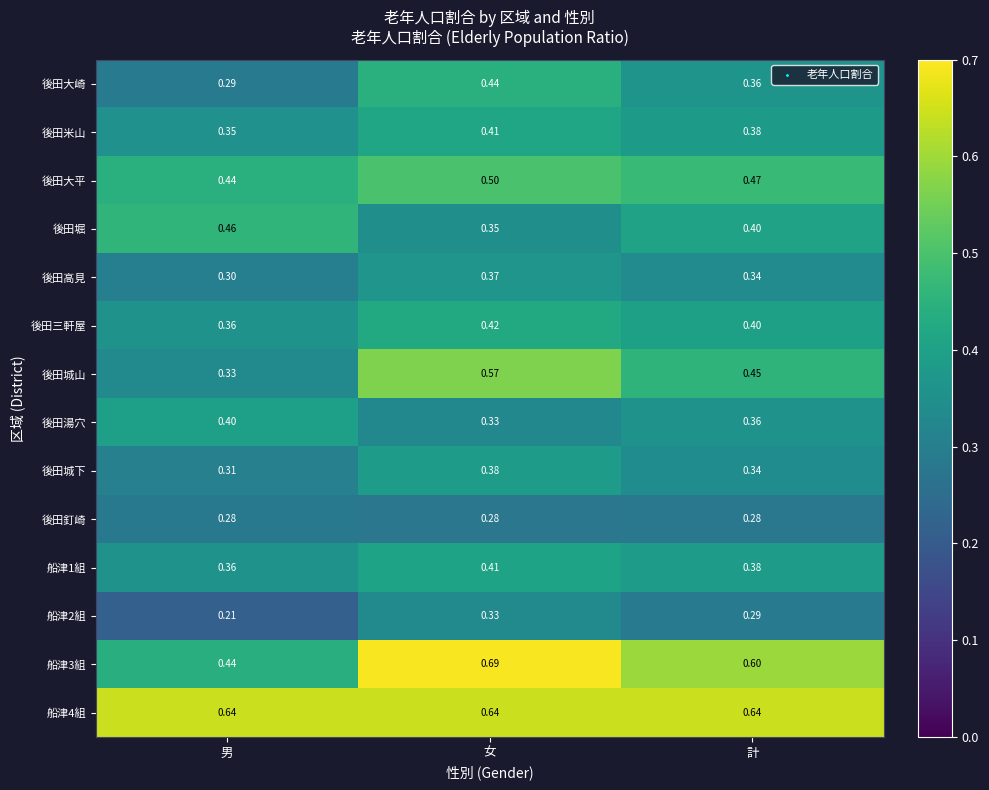

Rank the categories by 後田城山 value from highest to lowest.

女, 計, 男